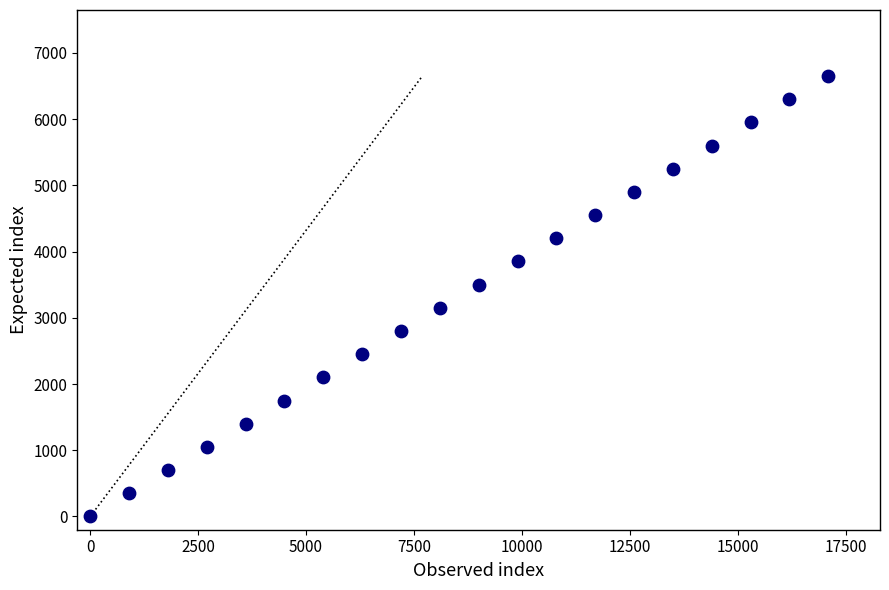

What is the range of Y values (max minus min)?

6650